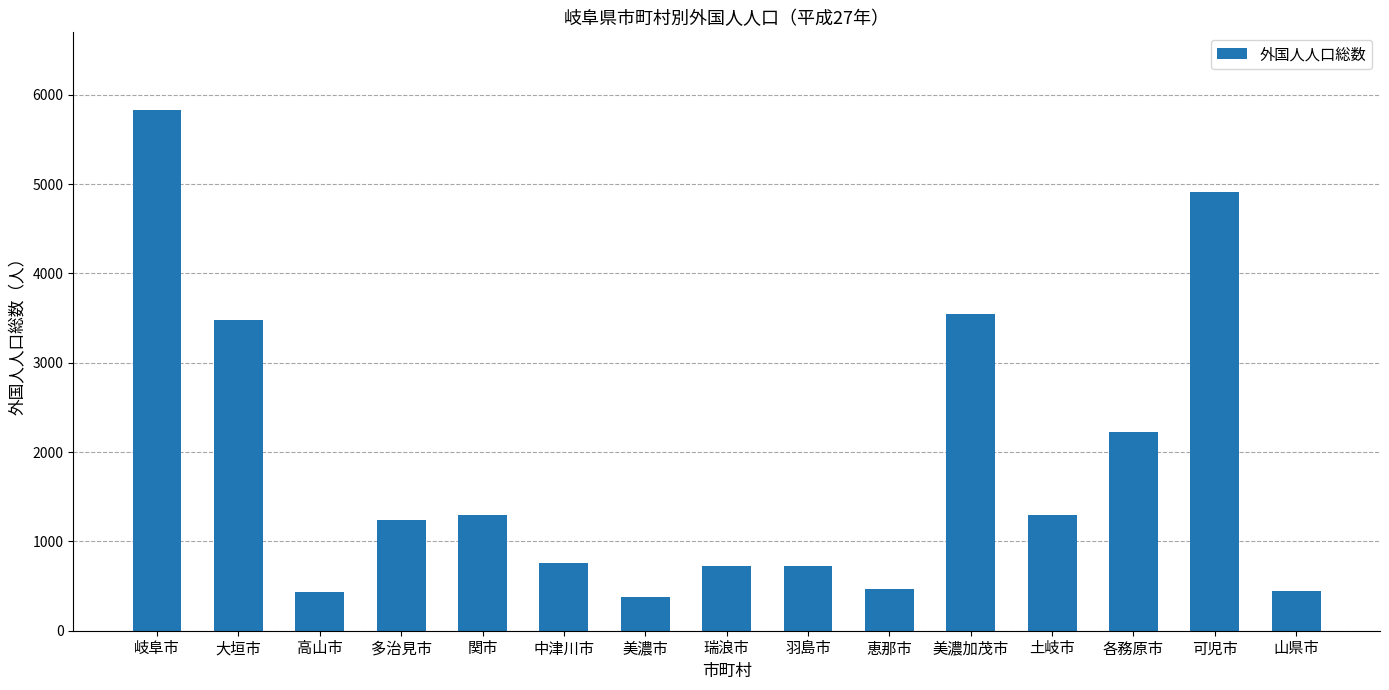

What is the label of the 12th bar from the left?

土岐市